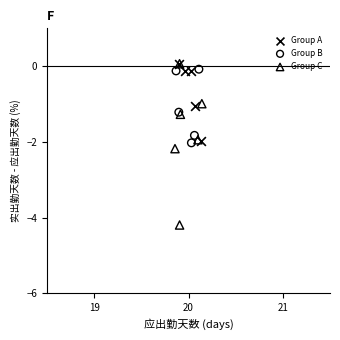

Which series has the largest Y range (max minus min)?

Group C